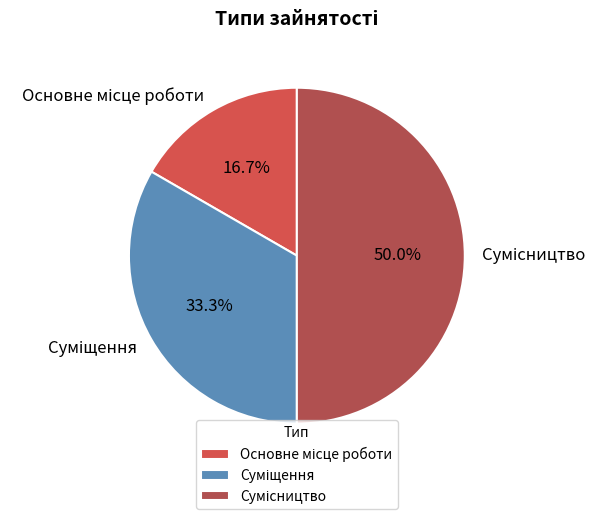

Count the number of slices in the pie.

3